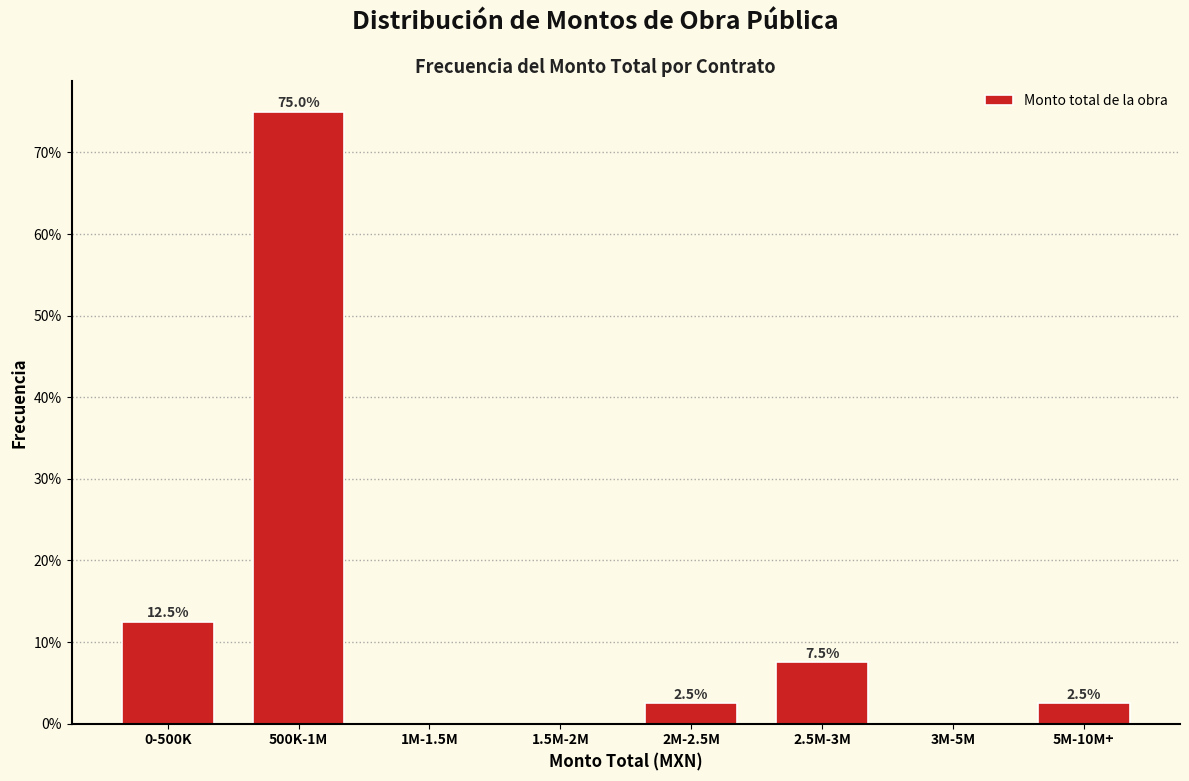

Reading right to left, extract all data points from this chart.

5M-10M+=2.5	3M-5M=0.0	2.5M-3M=7.5	2M-2.5M=2.5	1.5M-2M=0.0	1M-1.5M=0.0	500K-1M=75.0	0-500K=12.5